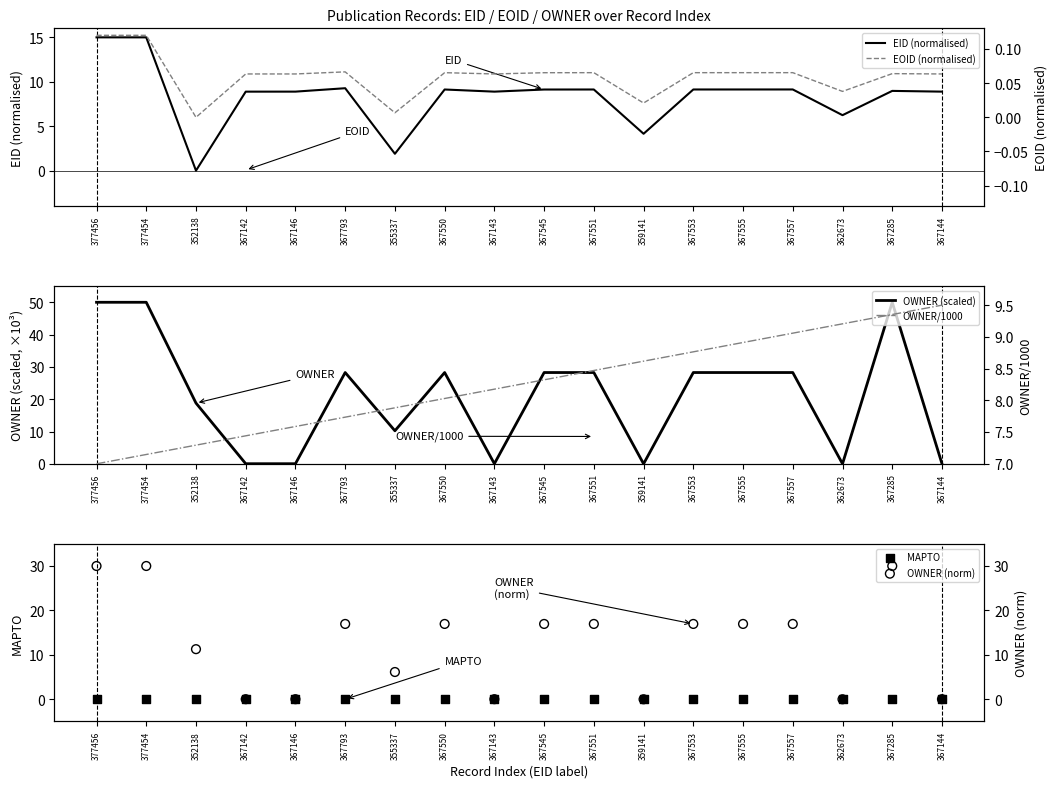

Is the value of EID (normalised) at 367553 greater than the value of MAPTO at 367285?

Yes